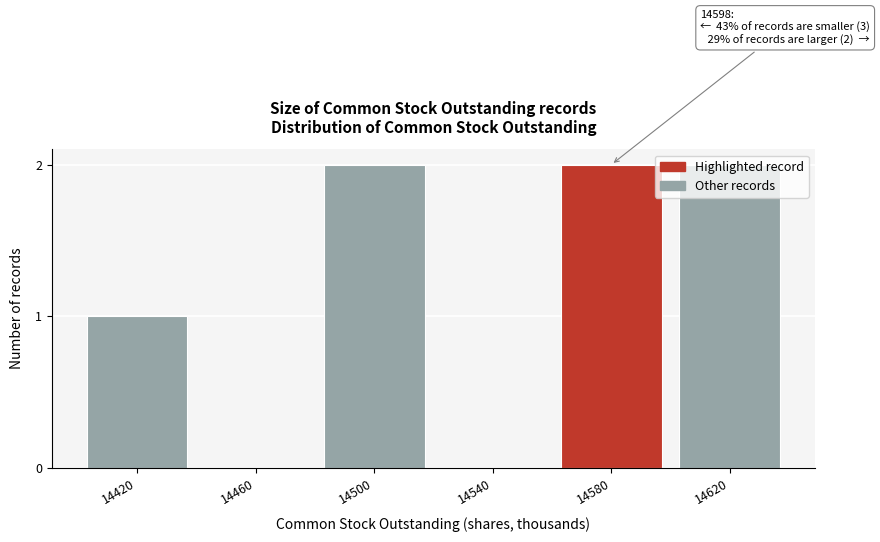

Which has a higher value, 14540 or 14500?

14500